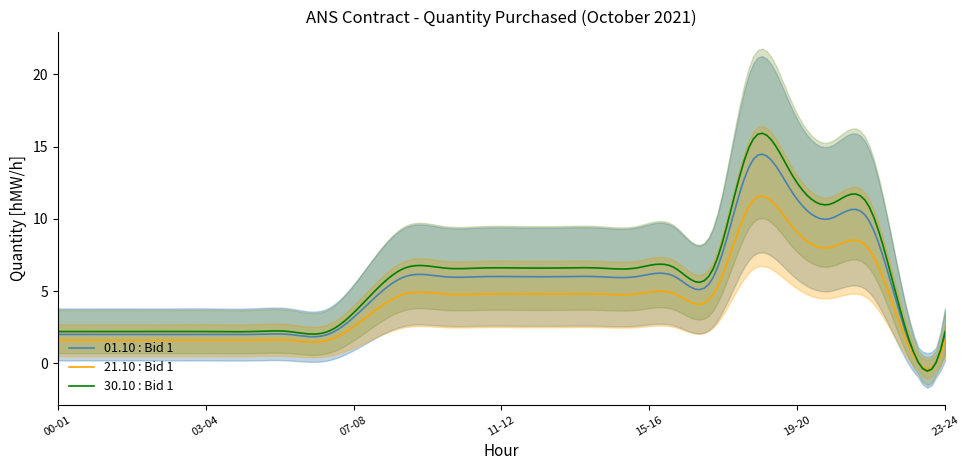

What is the highest value of the 21.10 : Bid 1 series?

11.6